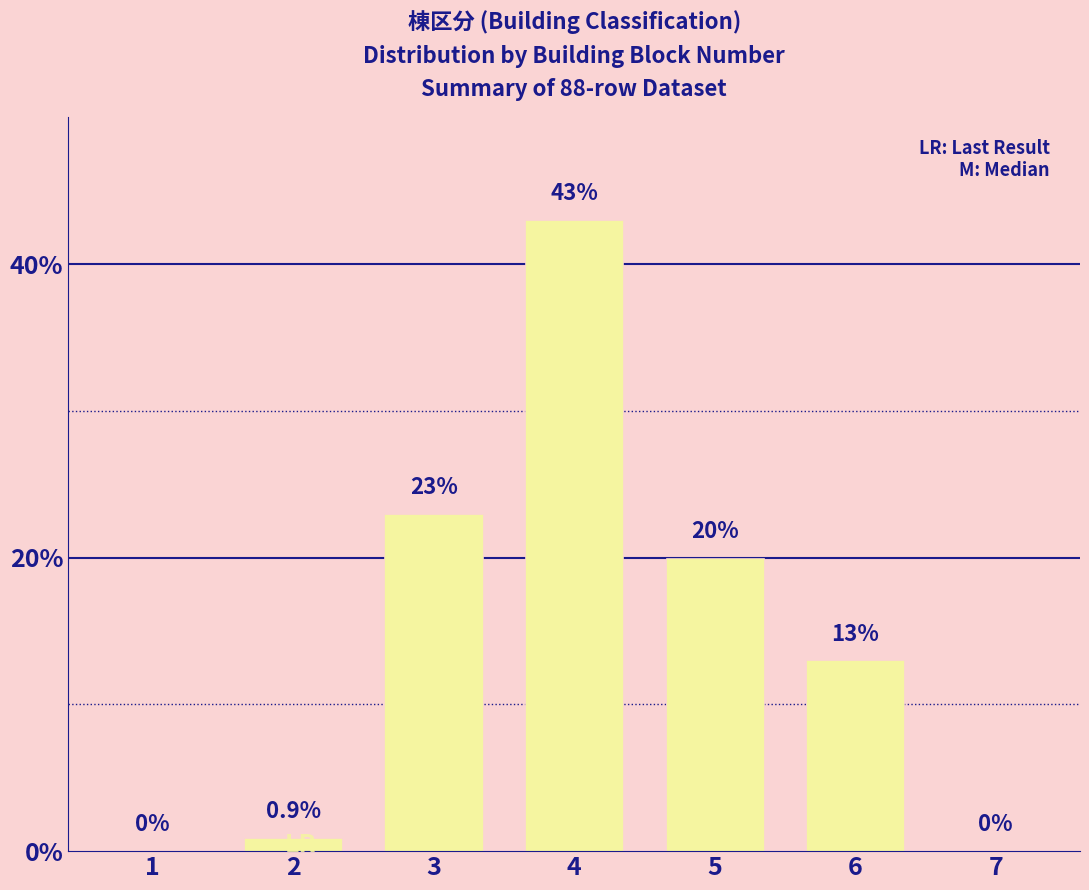

Which has a higher value, 3 or 6?

3